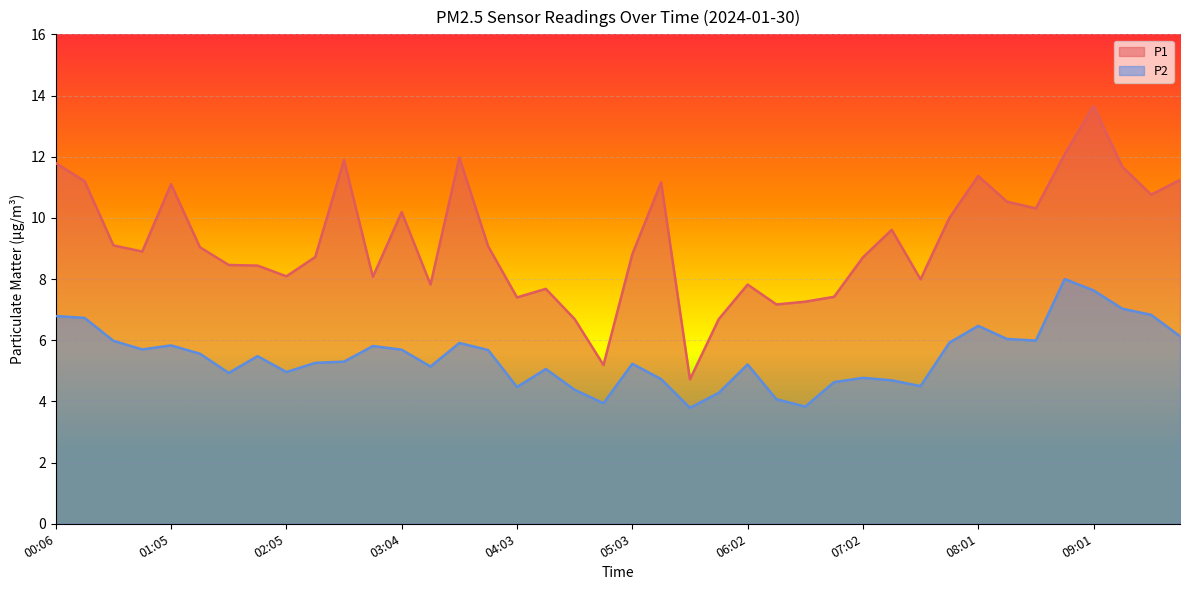

What position from the right is 00:50?

37